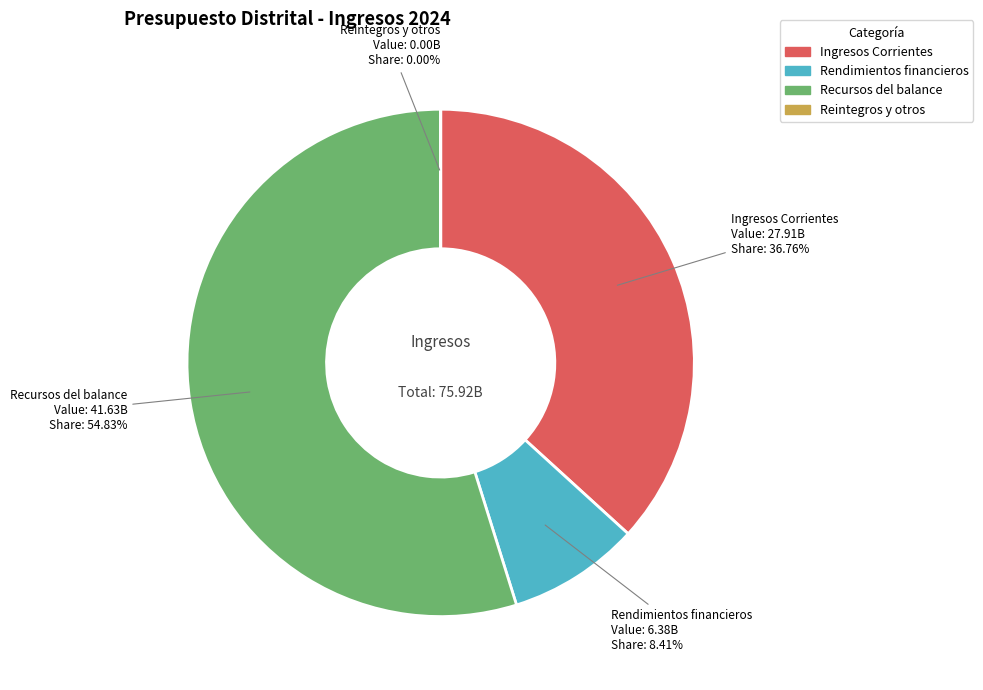

What is the ratio of the value at Ingresos Corrientes to the value at Rendimientos financieros?

4.4